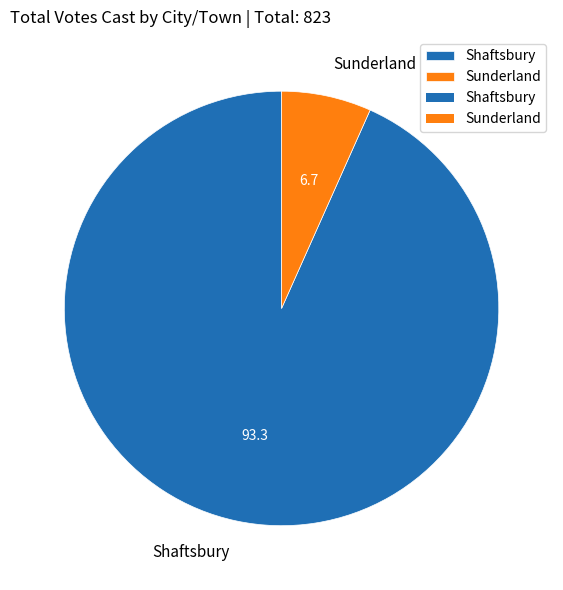

Is there a majority slice in this chart?

Yes